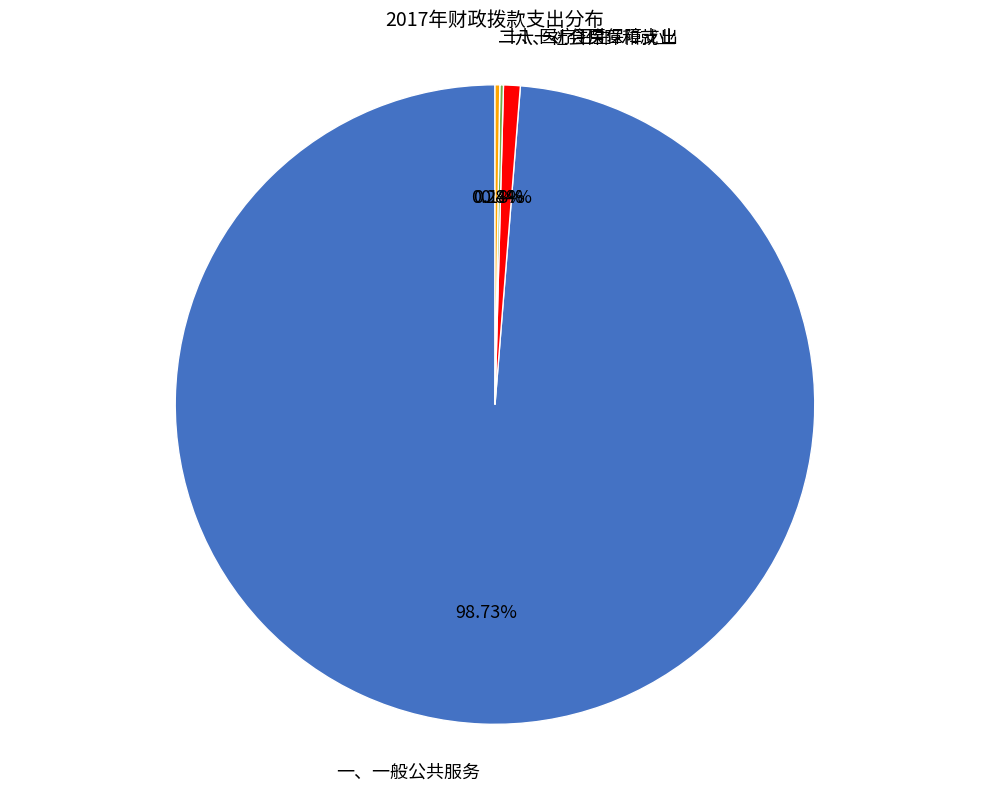

True or false: 一、一般公共服务 accounts for 89% of the total.

False